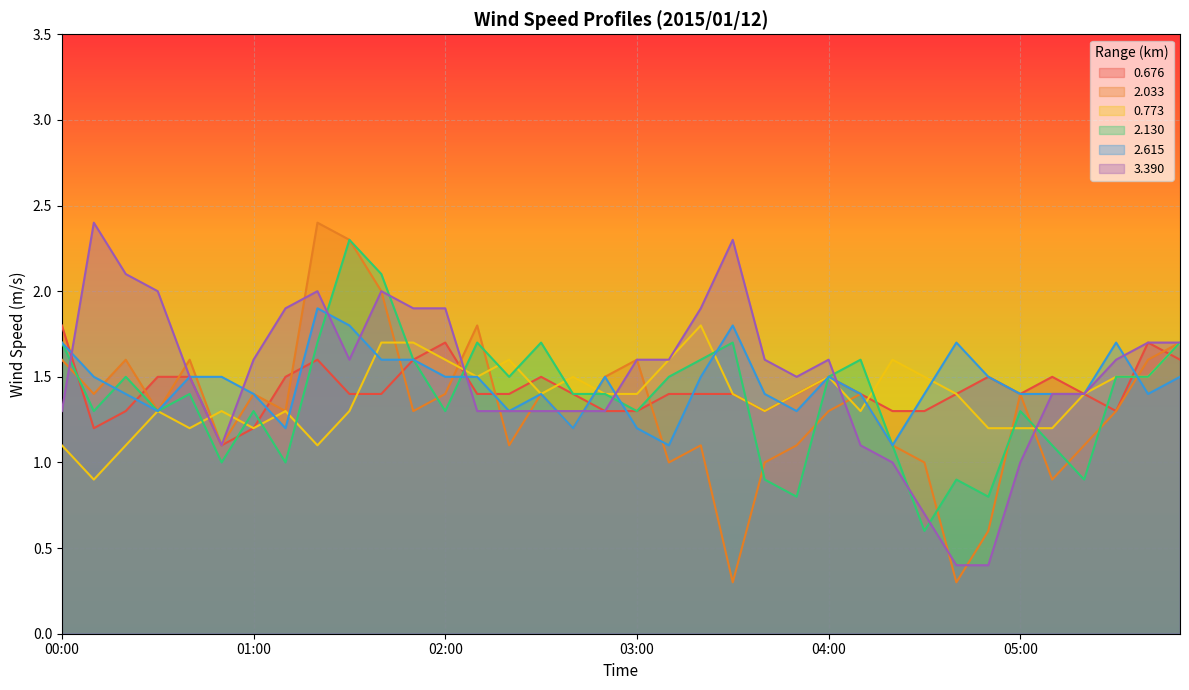

True or false: 0.773 has a value of 2.0 at 04:10.

False